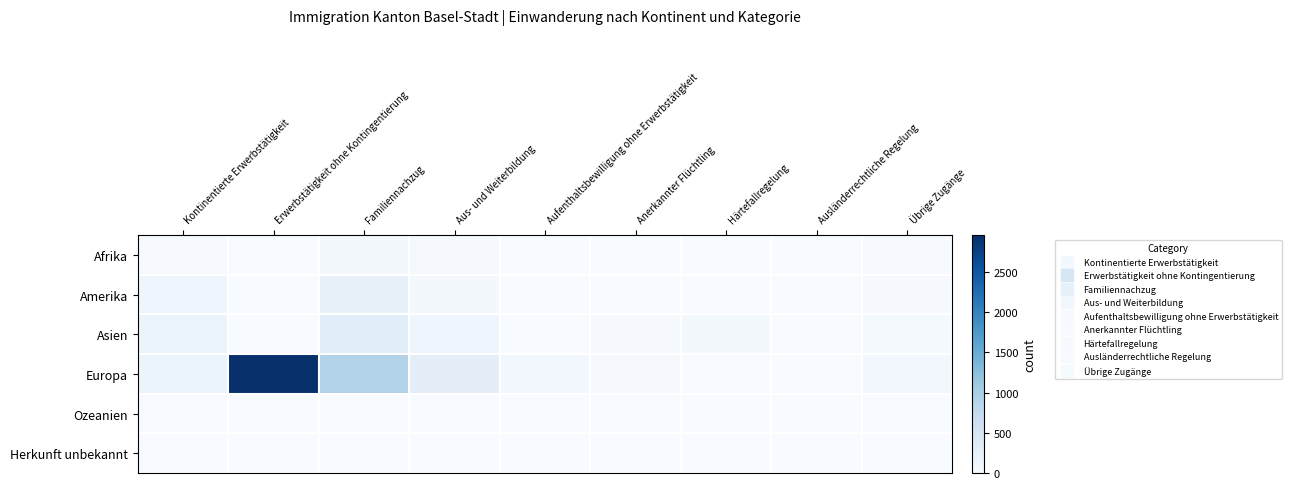

Rank the series by their maximum value, from lowest to highest.

Herkunft unbekannt, Ozeanien, Afrika, Amerika, Asien, Europa